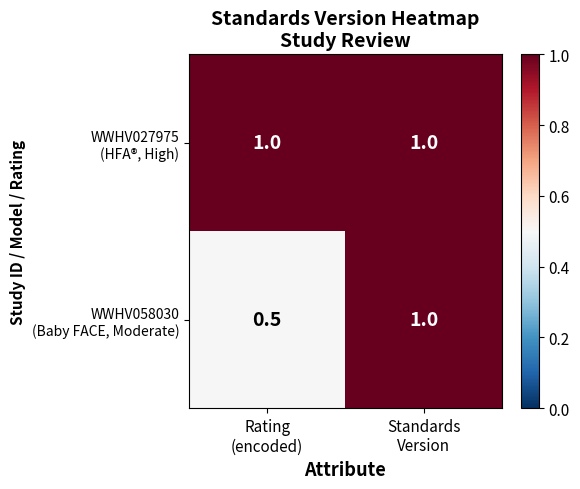

What is the spread (max minus min) of values at Rating
(encoded)?

0.5